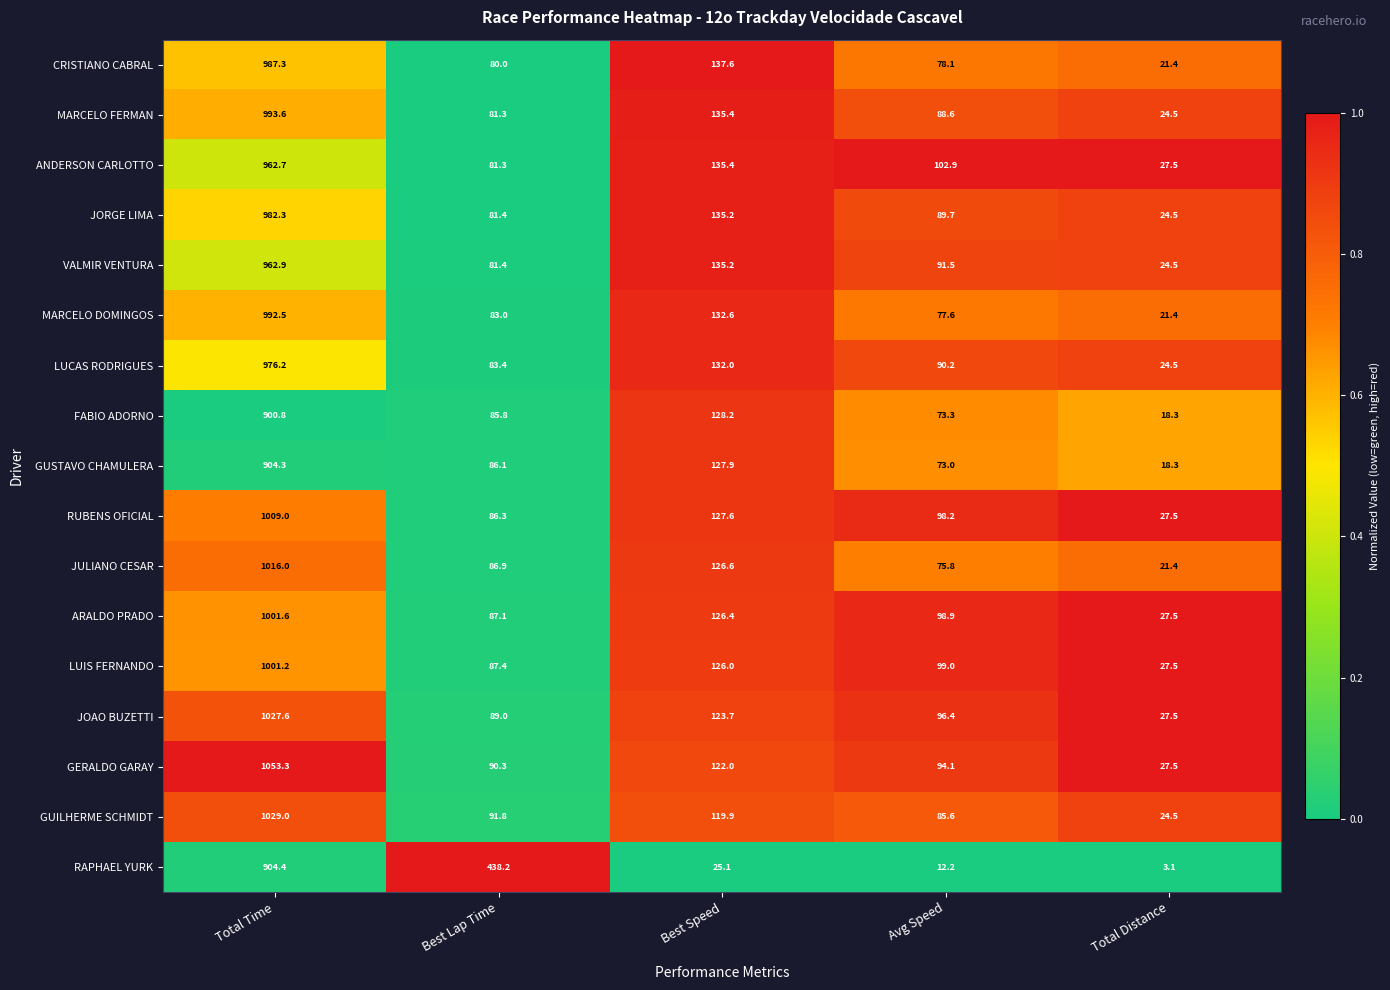

What is the difference between the maximum and minimum values in the ARALDO PRADO series?

974.1